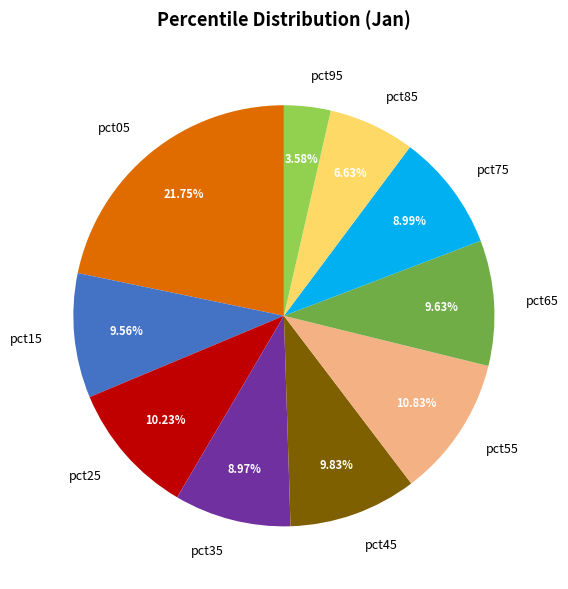

How many slices are in this pie chart?

10